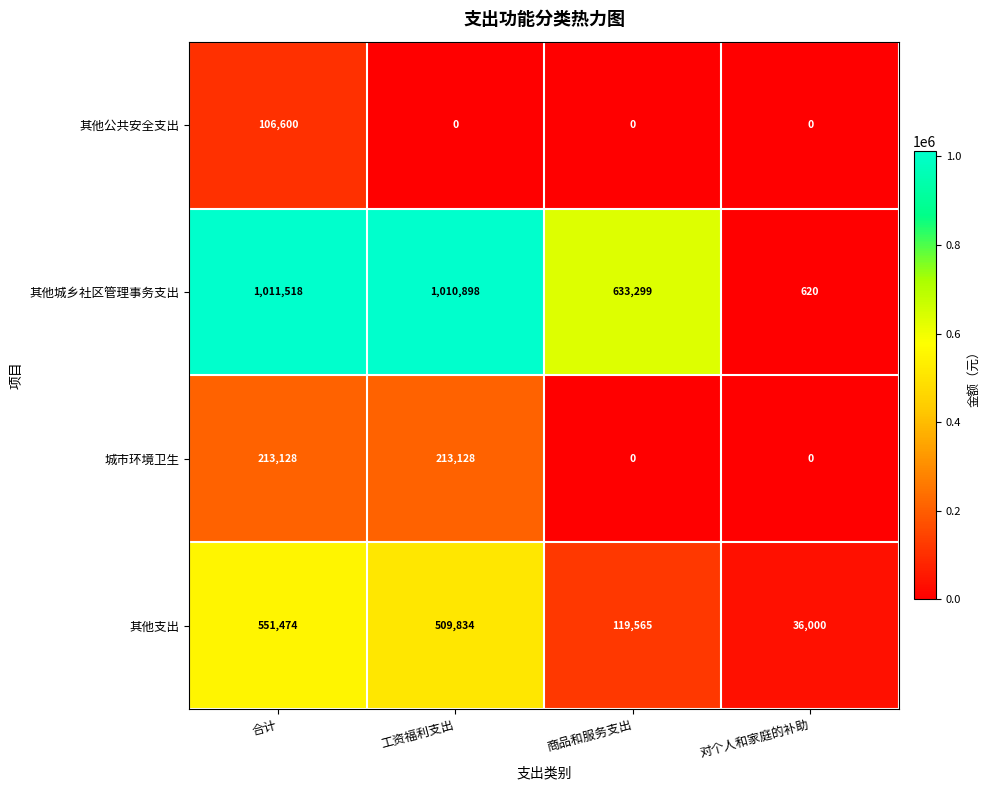

At which label is 其他城乡社区管理事务支出 closest to 506069?

商品和服务支出